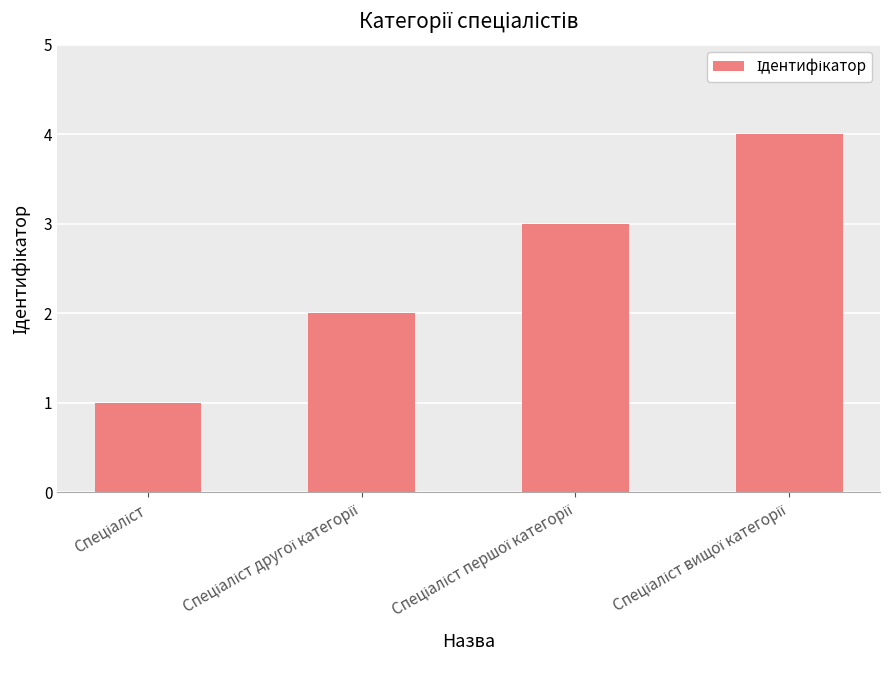

How many data points are less than 3?

2